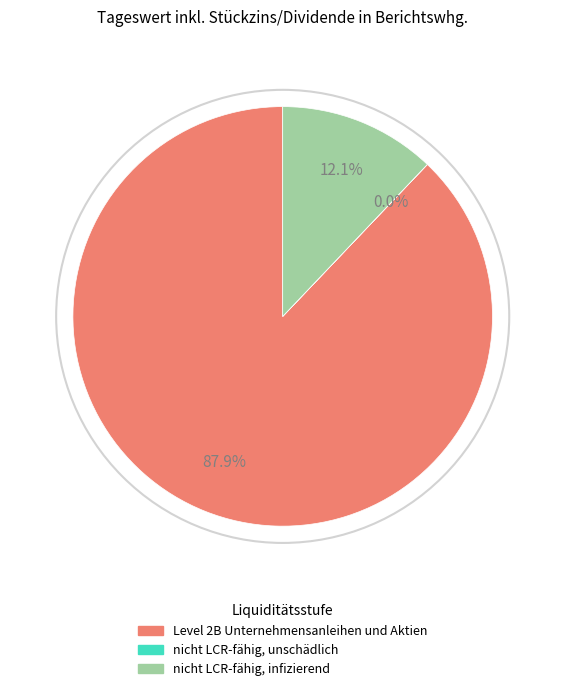

The nicht LCR-fähig, infizierend slice represents 21% of the pie. True or false?

False